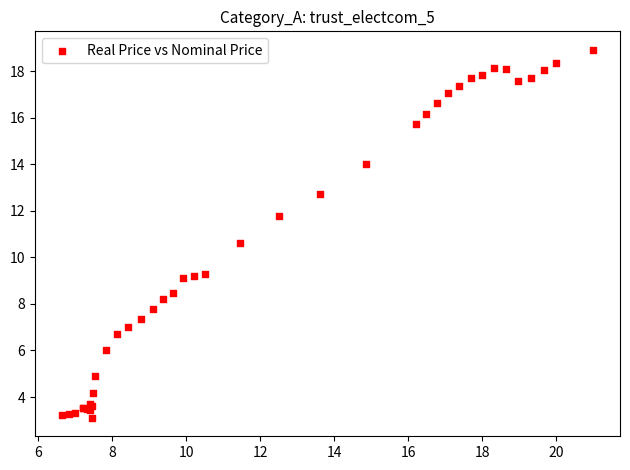

What Y value in the scatter plot is closest to 11?

10.6